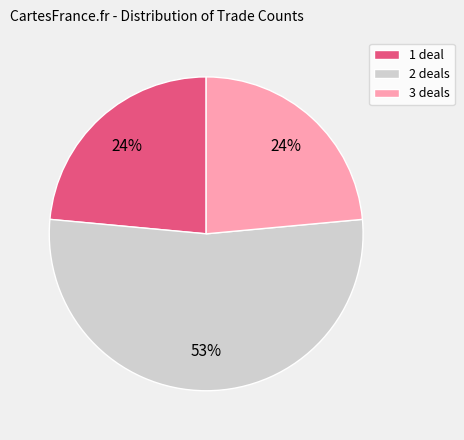

Which slice is the largest?

2 deals